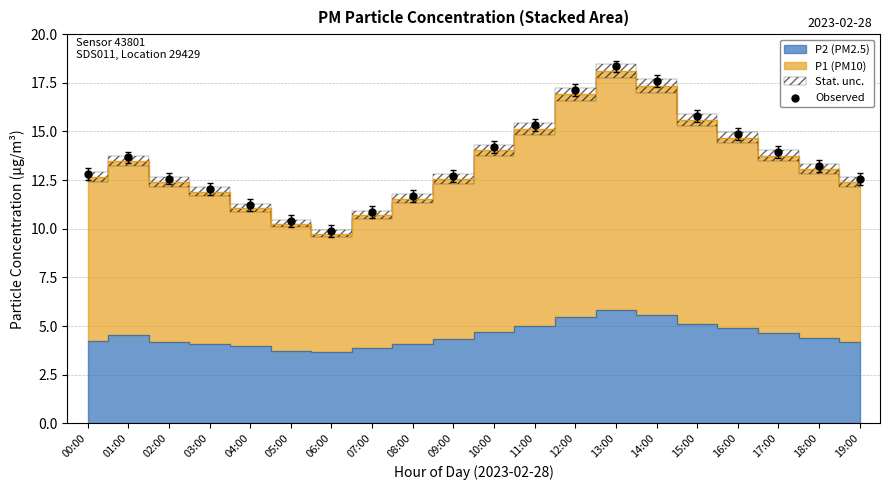

What is the range of Y values (max minus min)?

8.5